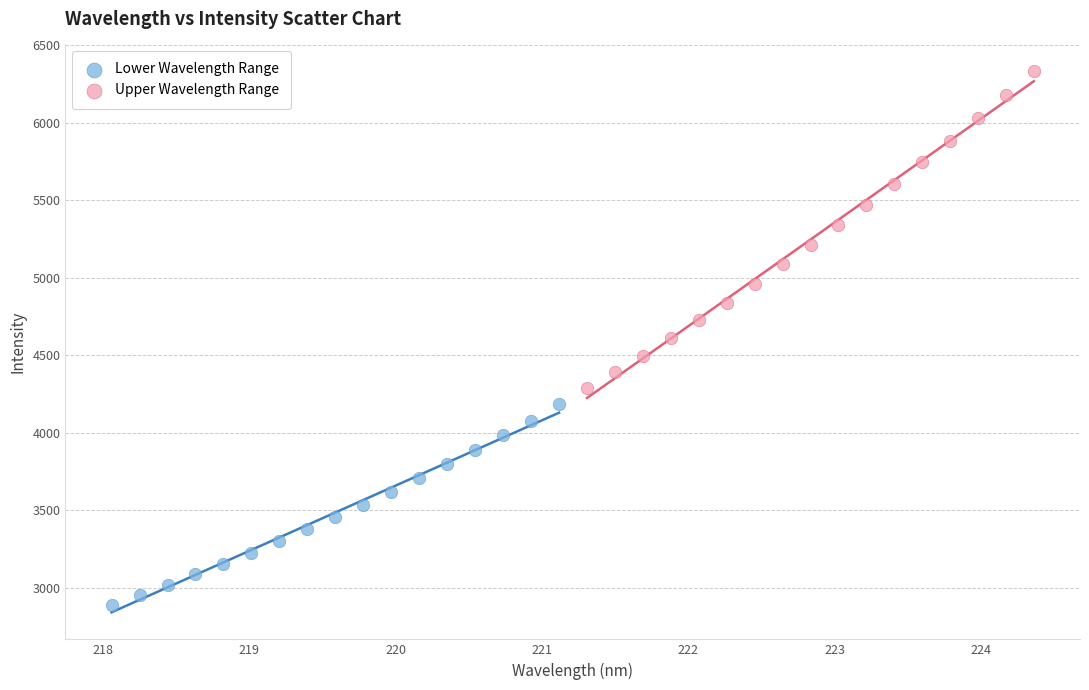

Which series contains the highest Y value?

Upper Wavelength Range